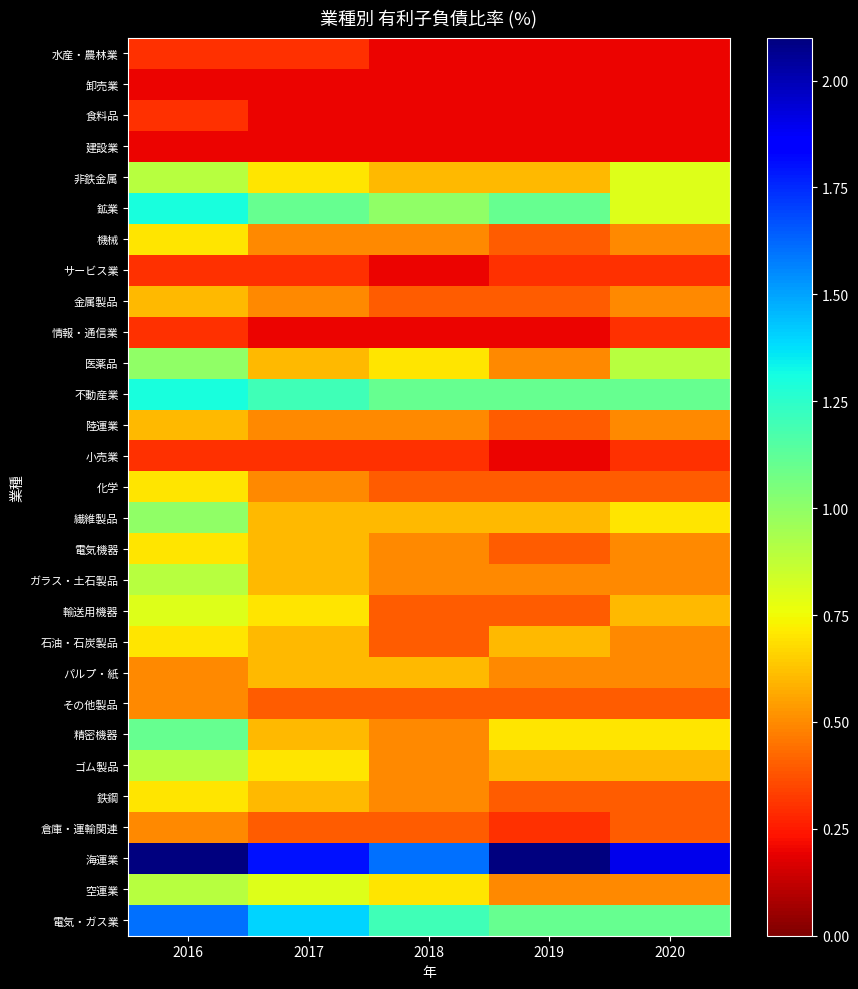

What is the difference between the highest and lowest values at 2018?

1.4